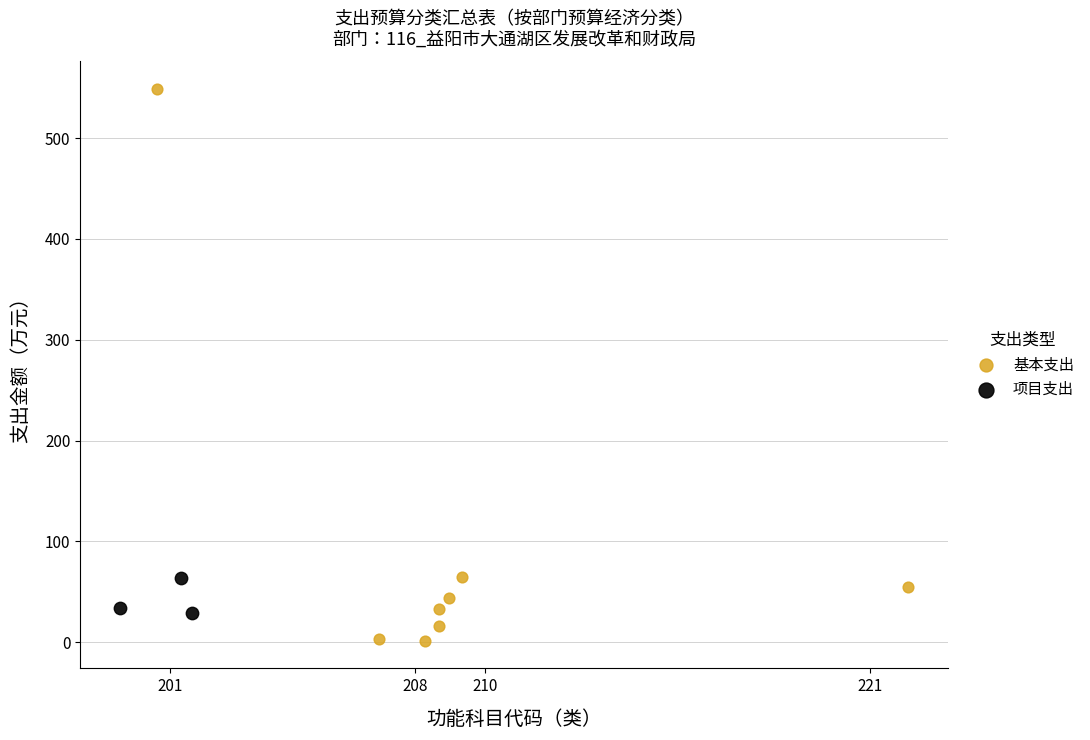

Which series reaches the minimum Y coordinate?

基本支出